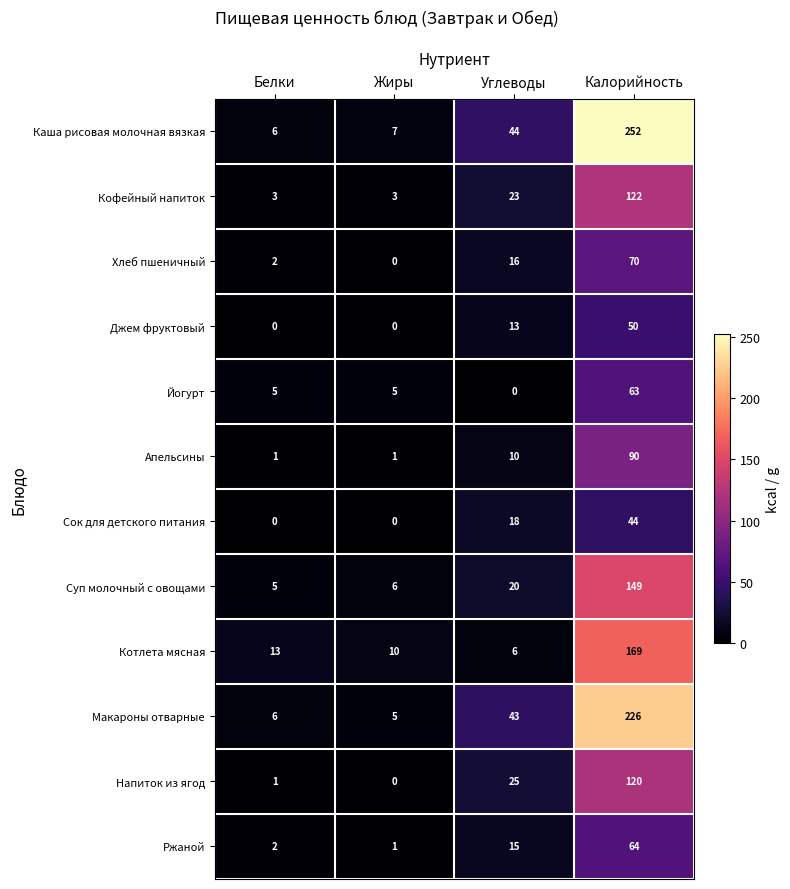

How many data points does each series have?

4